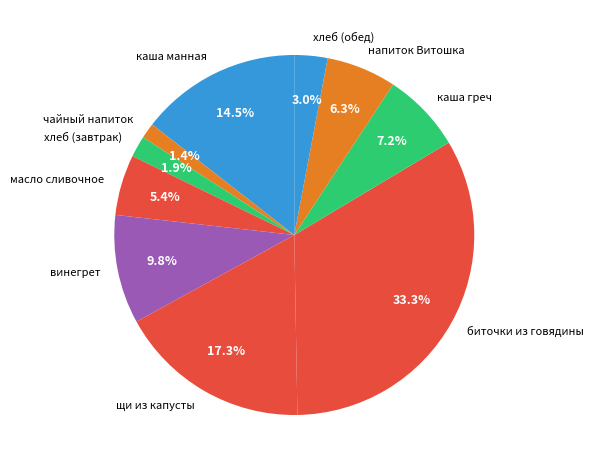

To the nearest percent, what is the average slice percentage?

10%